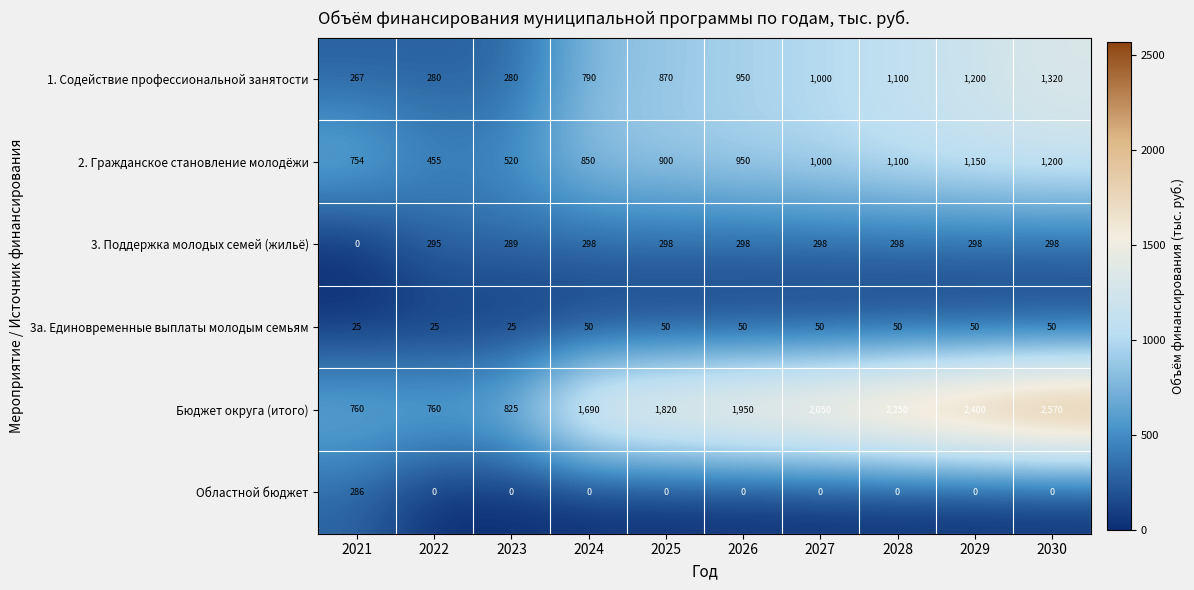

What is the difference between the maximum and minimum values in the 1. Содействие профессиональной занятости series?

1053